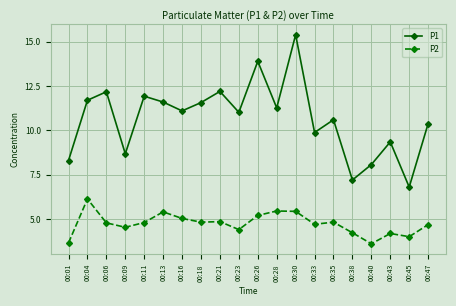

What is the greatest value displayed?

15.4